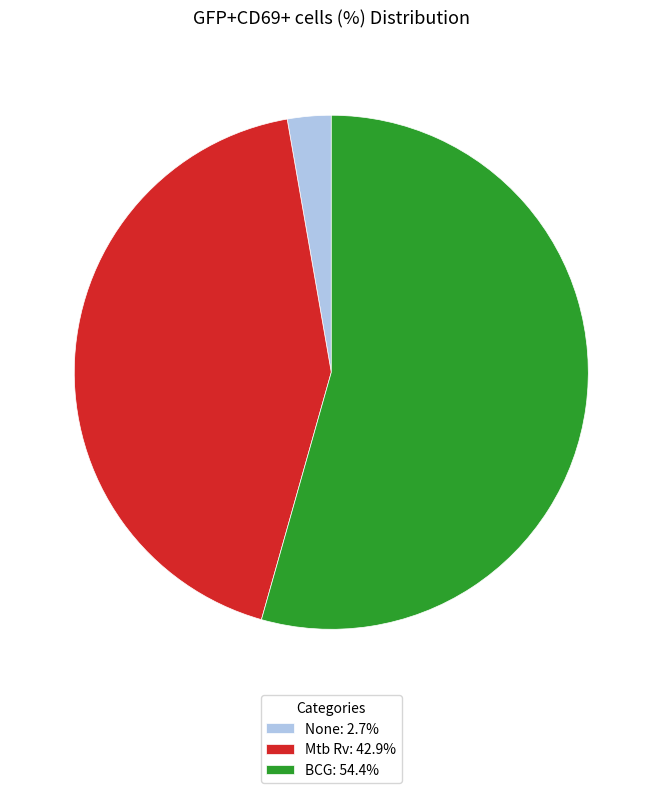

Which category has the smallest portion of the pie?

None